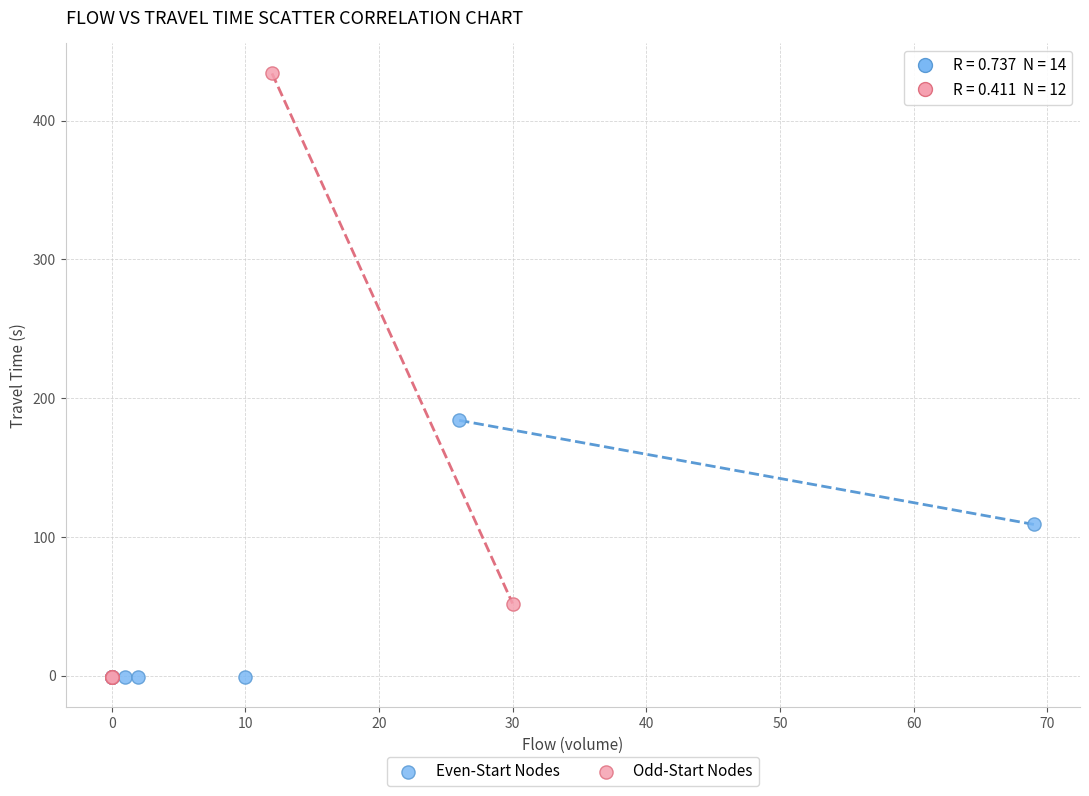

What are all the series names shown in the legend?

Even-Start Nodes, Odd-Start Nodes